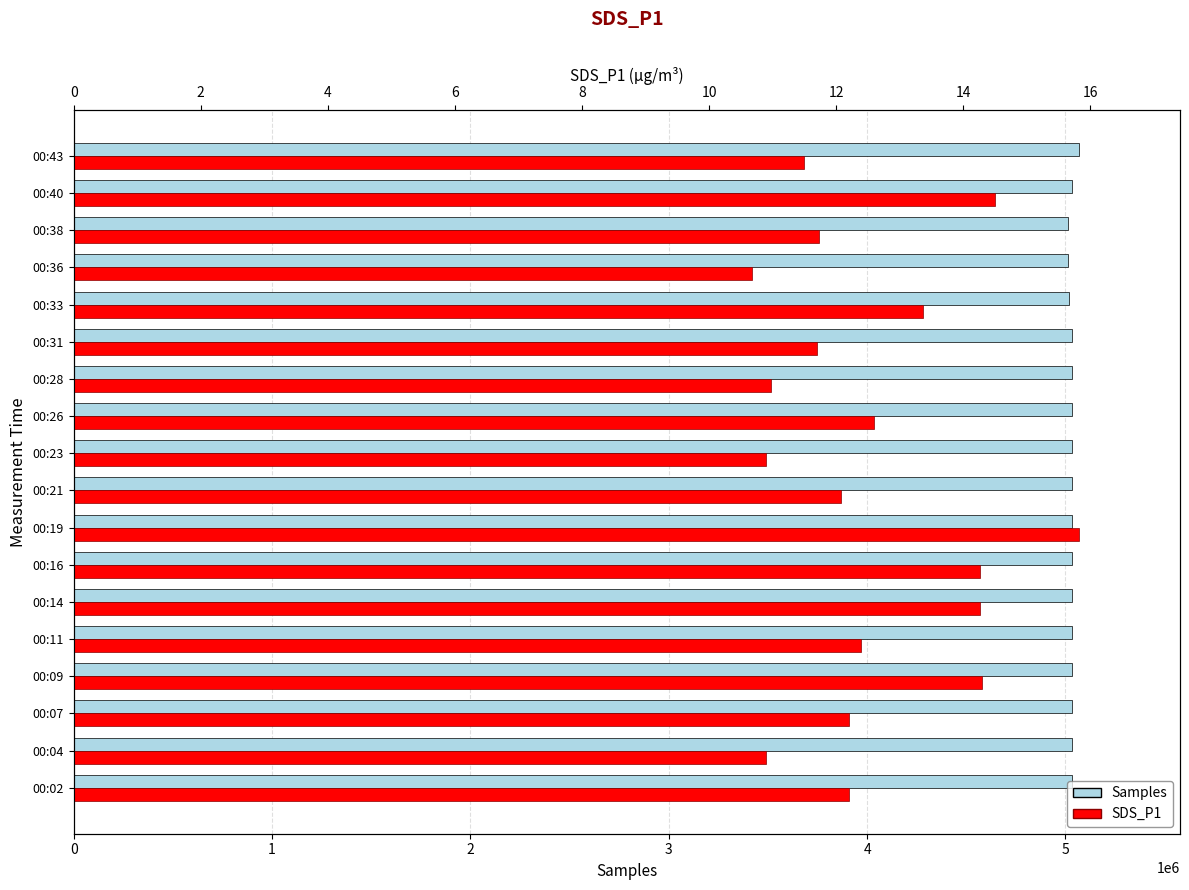

How many data points in SDS_P1 are above 12?

11